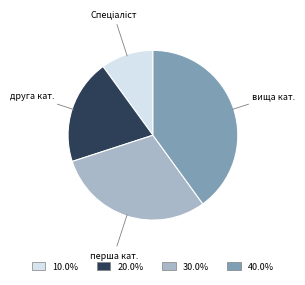

How many segments does this pie chart have?

4